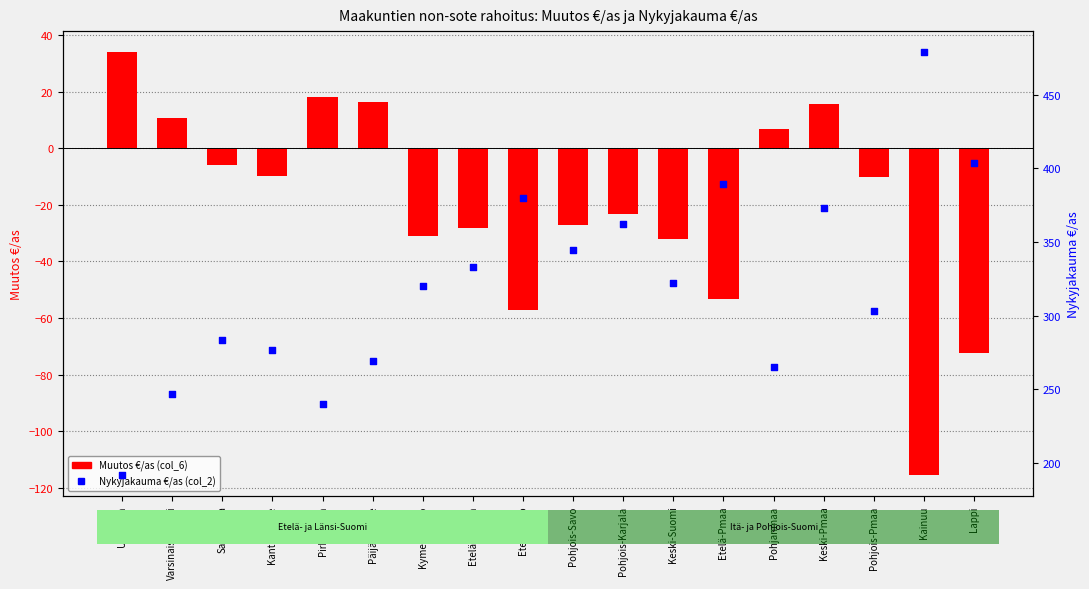

Which series reaches the maximum Y coordinate?

Nykyjakauma €/as (col_2)